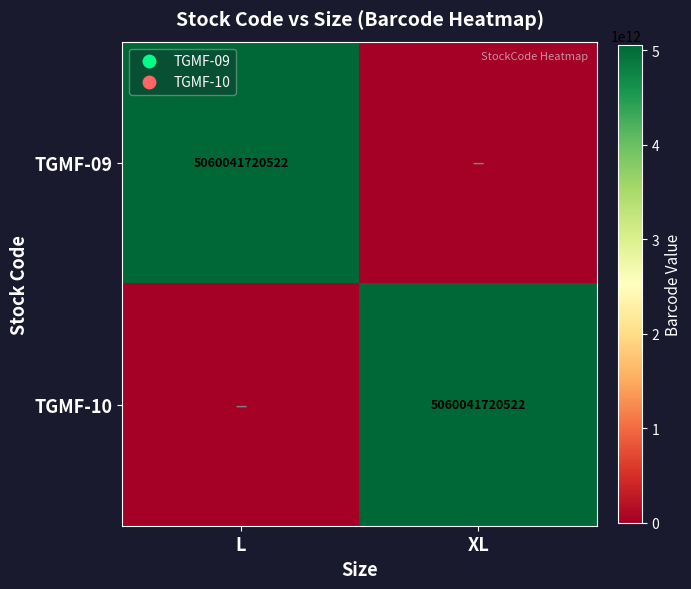

The TGMF-10 series shows 5060041720522 at XL. True or false?

True